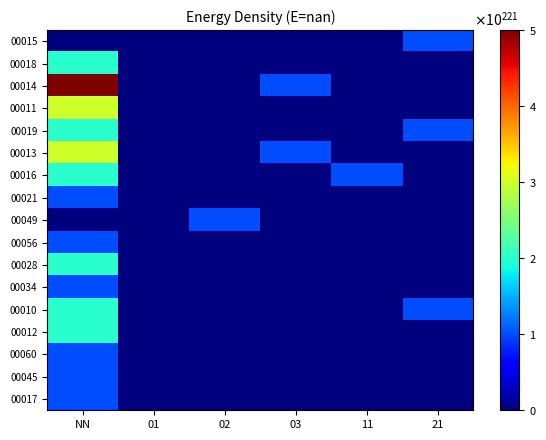

Which has a higher value, NN or 03?

NN